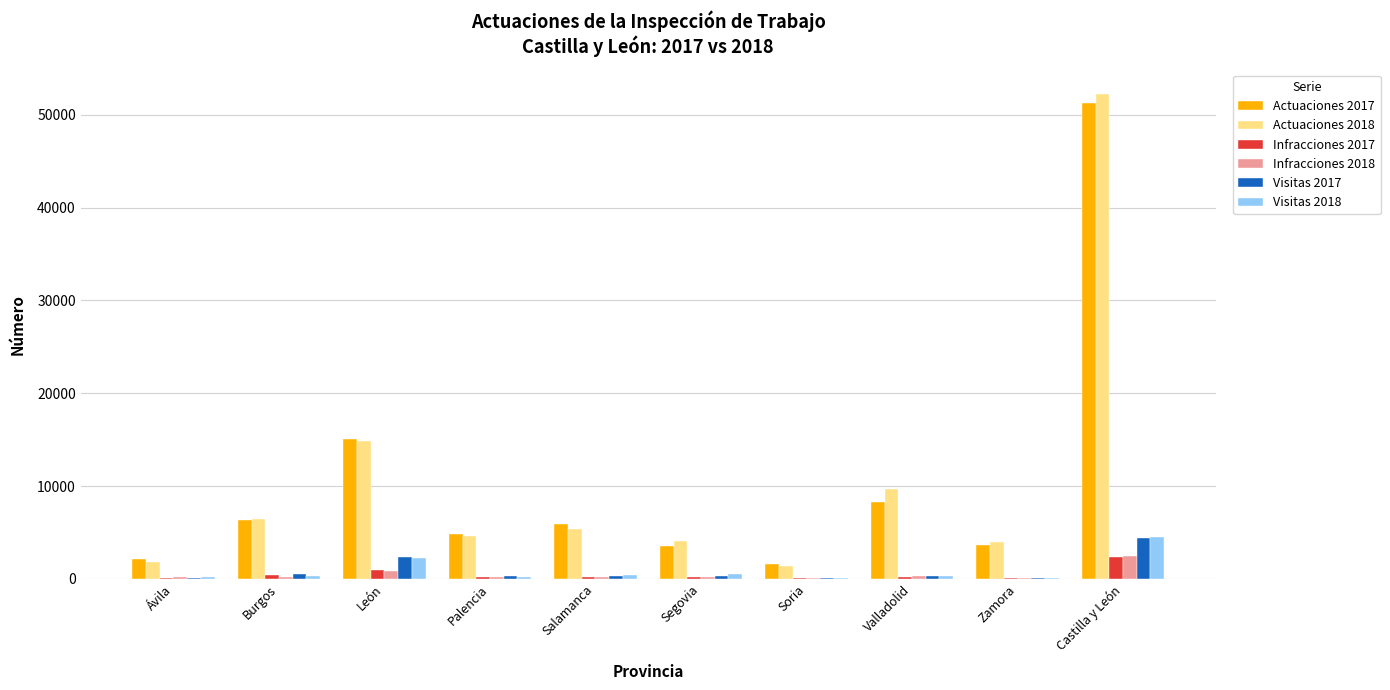

Is the value of Actuaciones 2018 at León greater than the value of Visitas 2018 at Burgos?

Yes